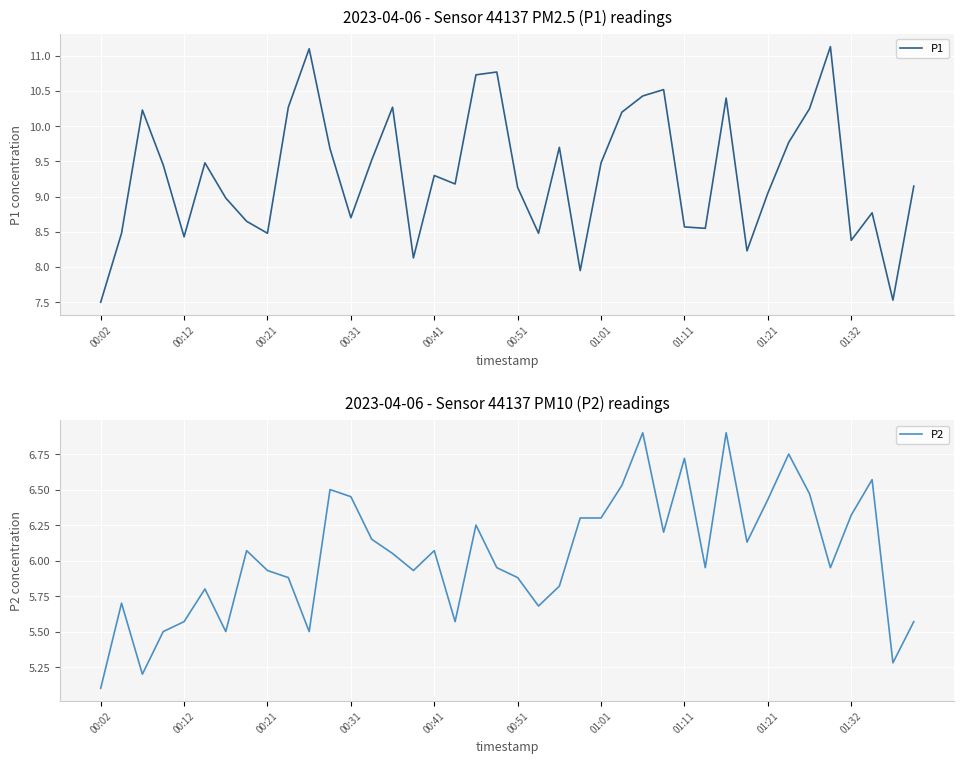

At which category does P1 reach its first local valley?

00:12